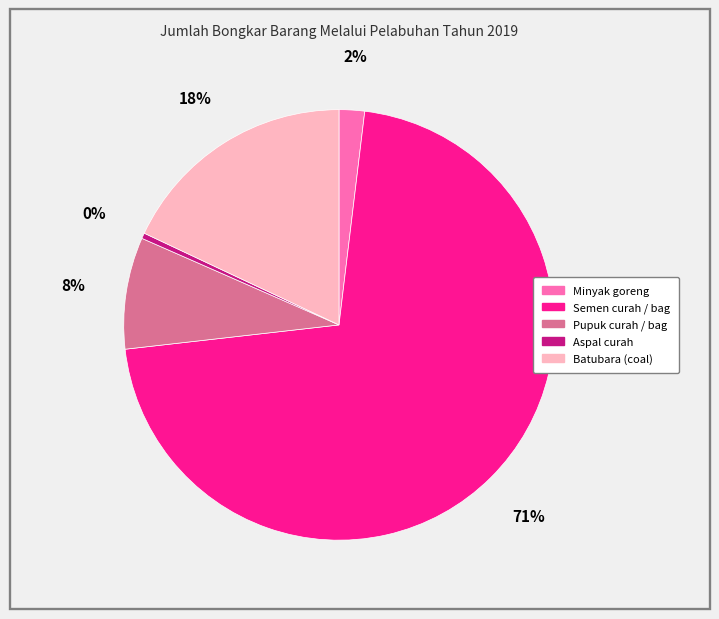

Between Batubara (coal) and Aspal curah, which is larger?

Batubara (coal)